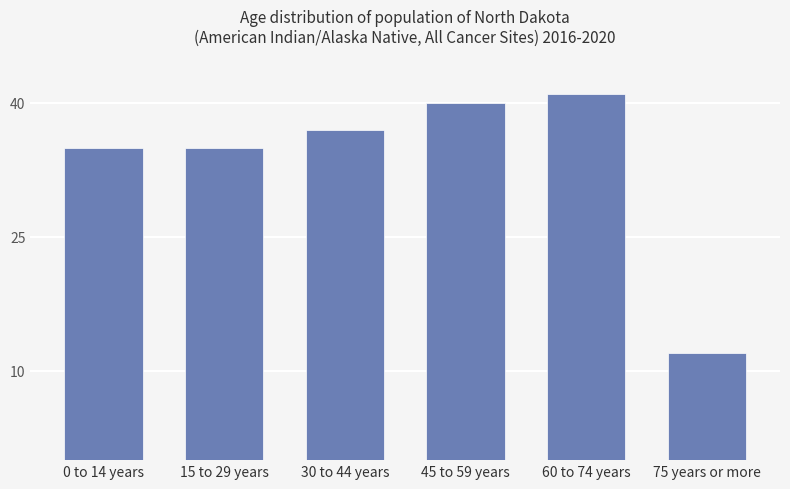

What is the maximum value shown in the chart?

41